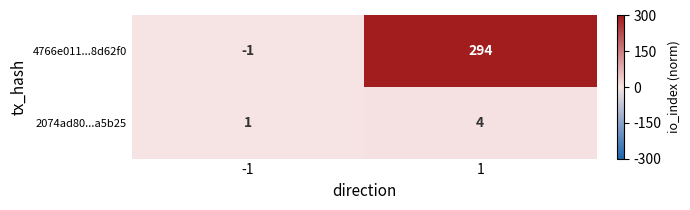

Between -1 and 1, which series saw the biggest shift?

4766e011...8d62f0